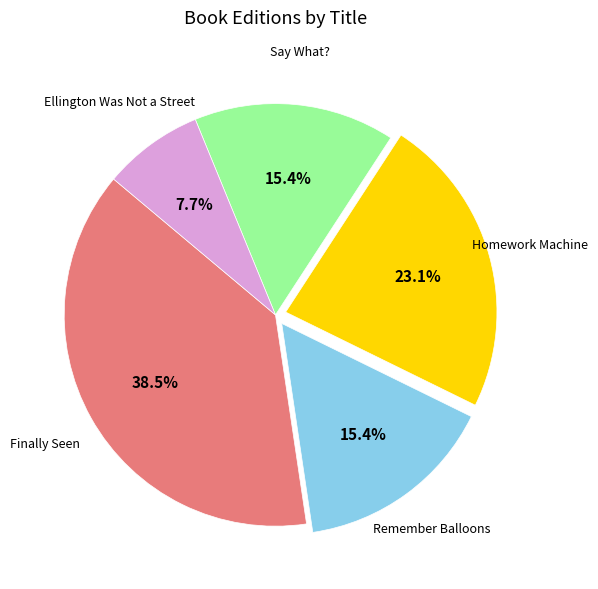

Does any single category account for the majority?

No